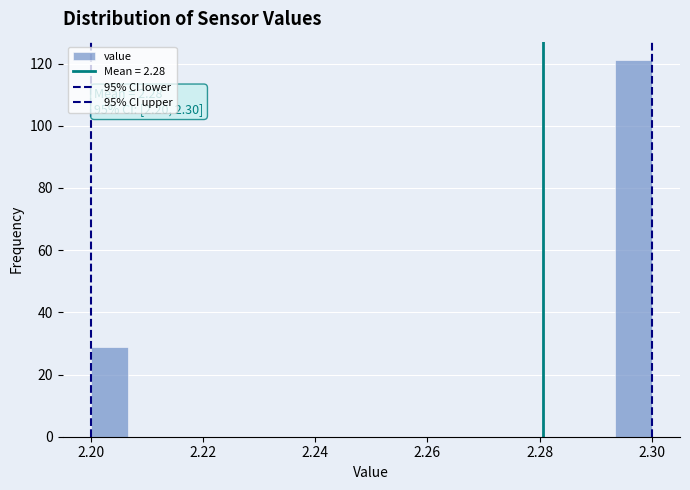

Read against the x-axis, roughly where is the centre of the tallest bar?

2.296